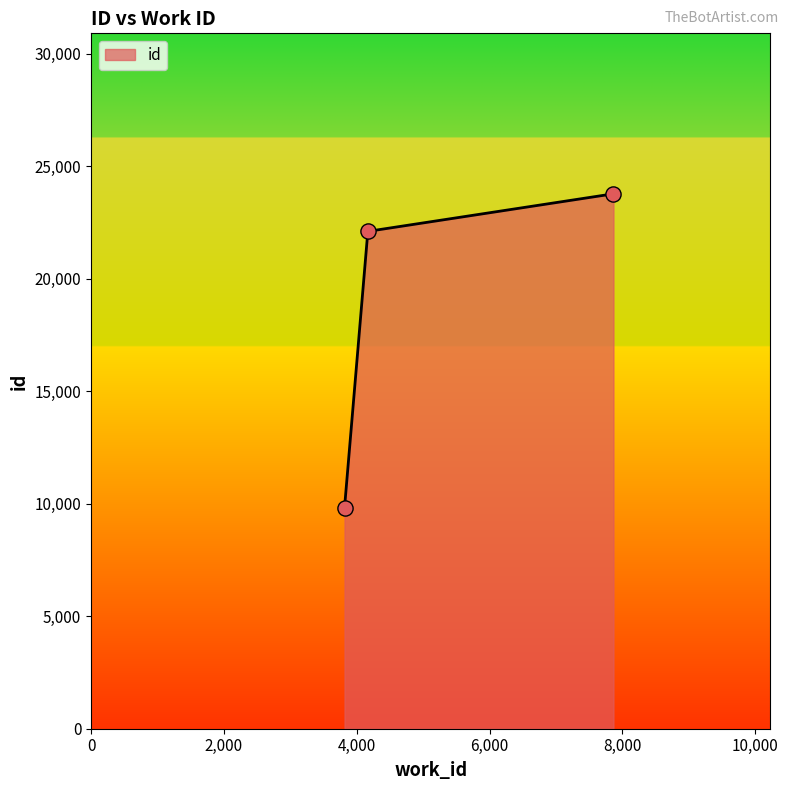

What is the average value?

18570